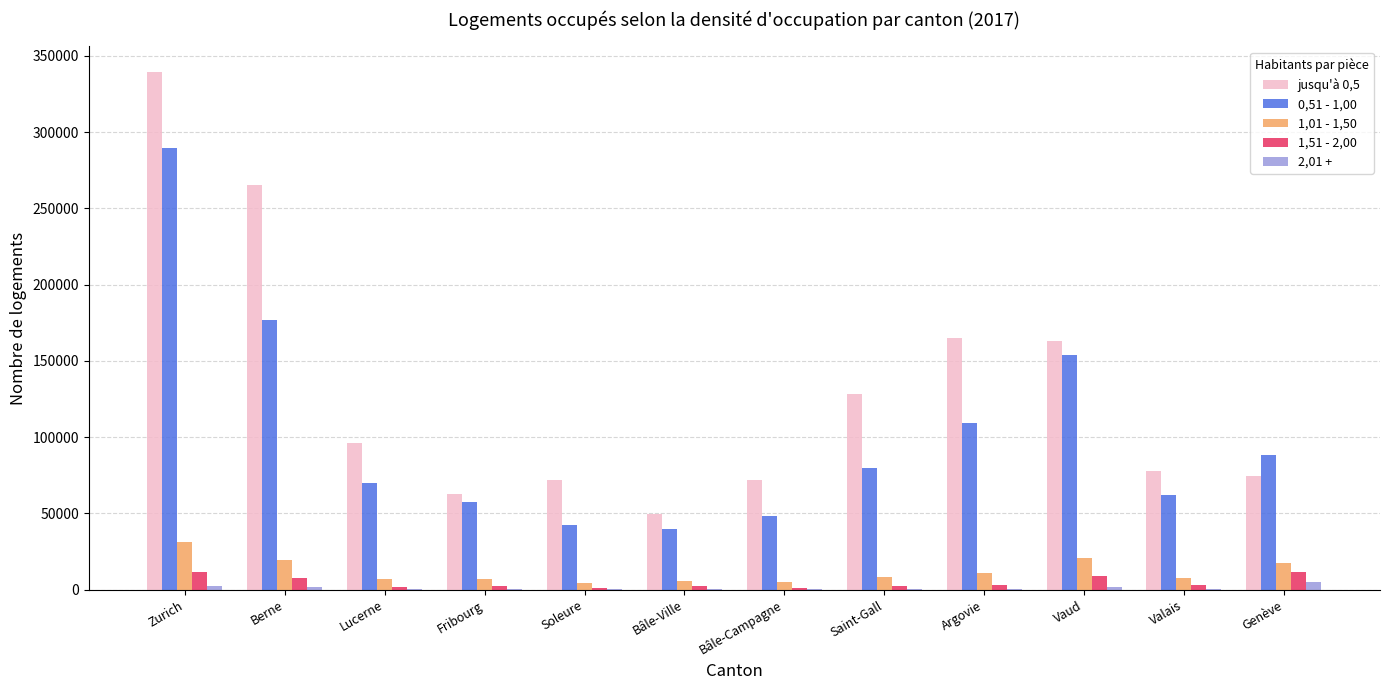

Is the value of 1,01 - 1,50 at Zurich greater than the value of 1,51 - 2,00 at Genève?

Yes